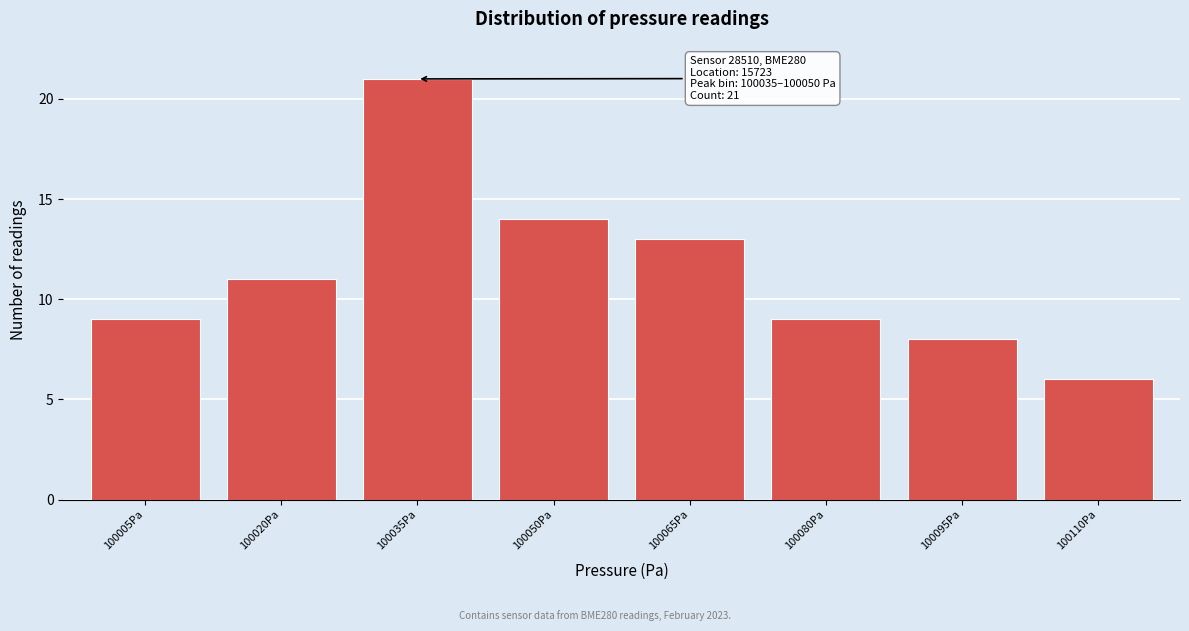

Reading left to right, extract all data points from this chart.

100005Pa=9	100020Pa=11	100035Pa=21	100050Pa=14	100065Pa=13	100080Pa=9	100095Pa=8	100110Pa=6